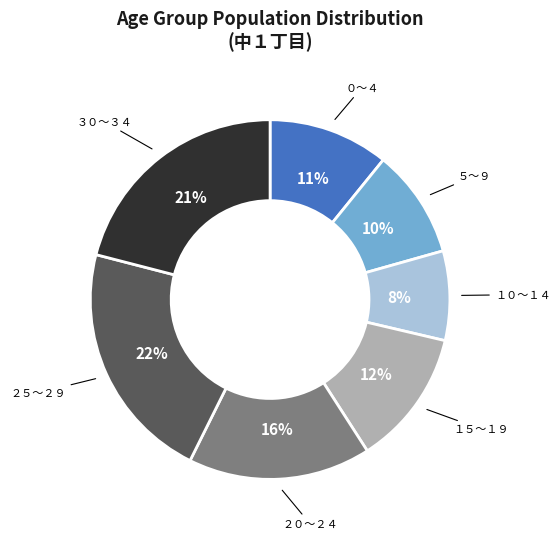

How many segments does this pie chart have?

7